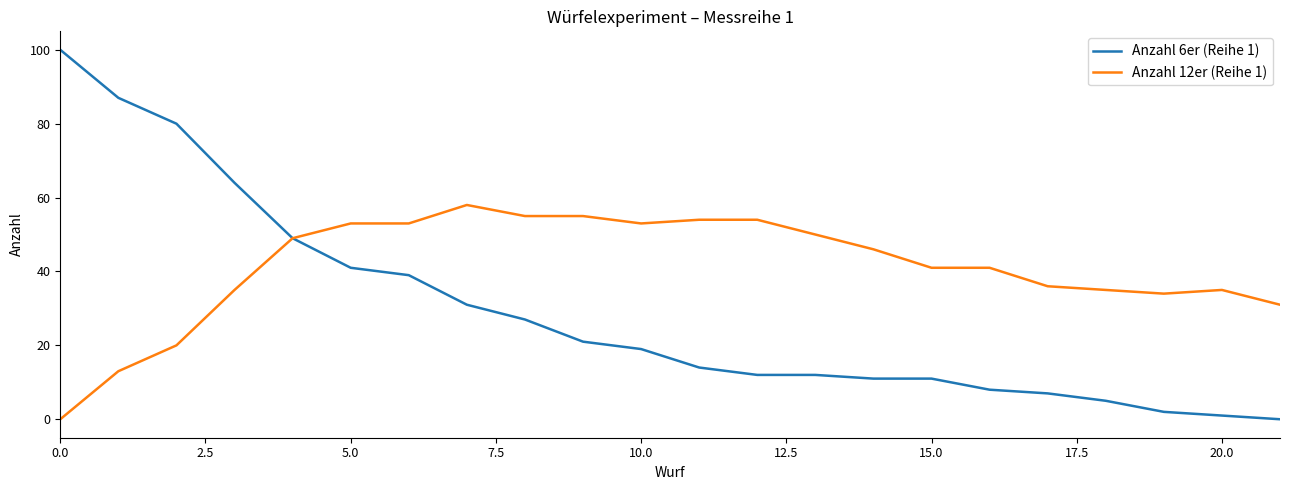

What are all the series names shown in the legend?

Anzahl 6er (Reihe 1), Anzahl 12er (Reihe 1)